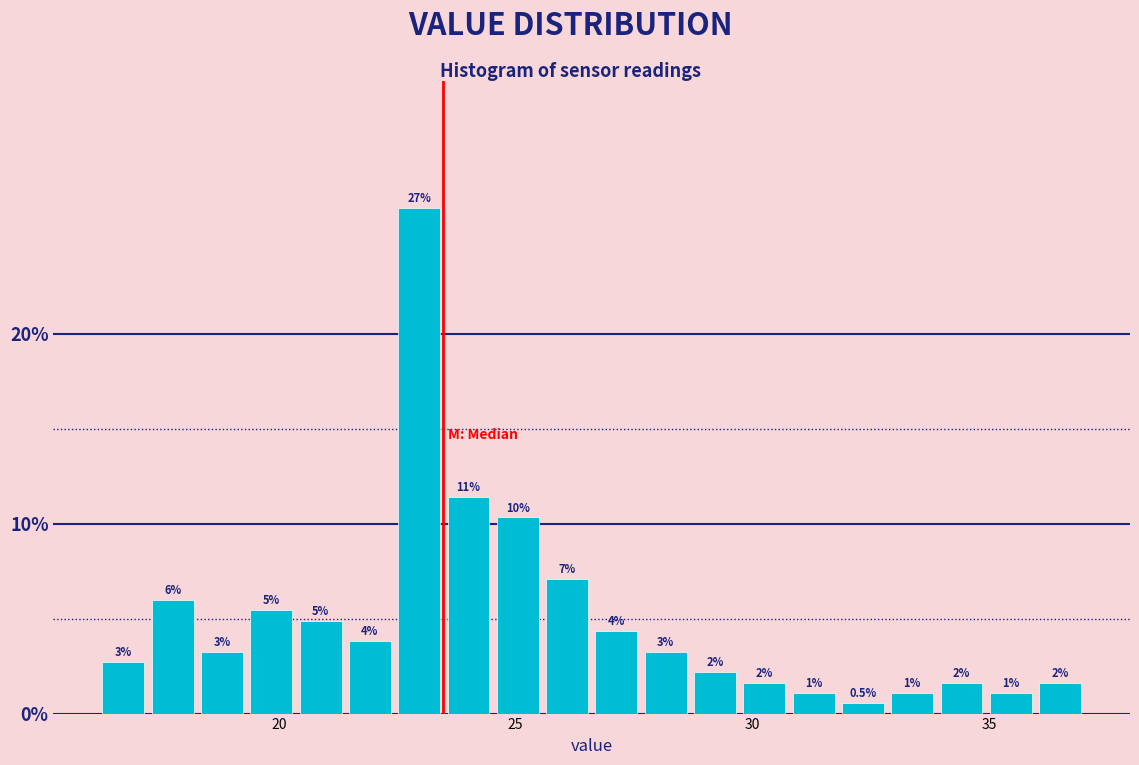

Around what value on the x-axis is the tallest bar? Give the approximate position of its centre, as read against the axis.

23.0